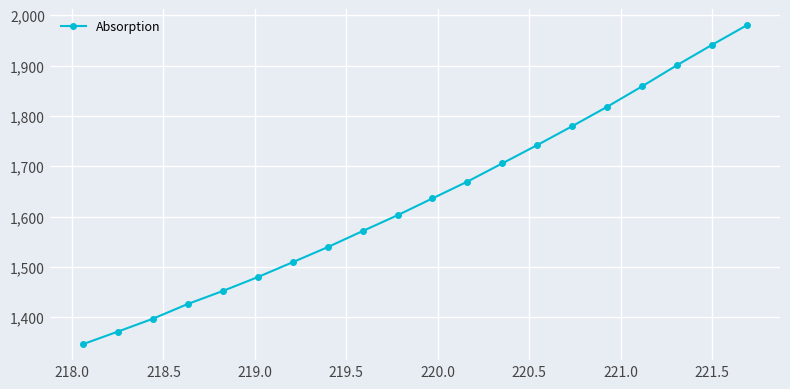

What is the smallest value displayed?

1347.0